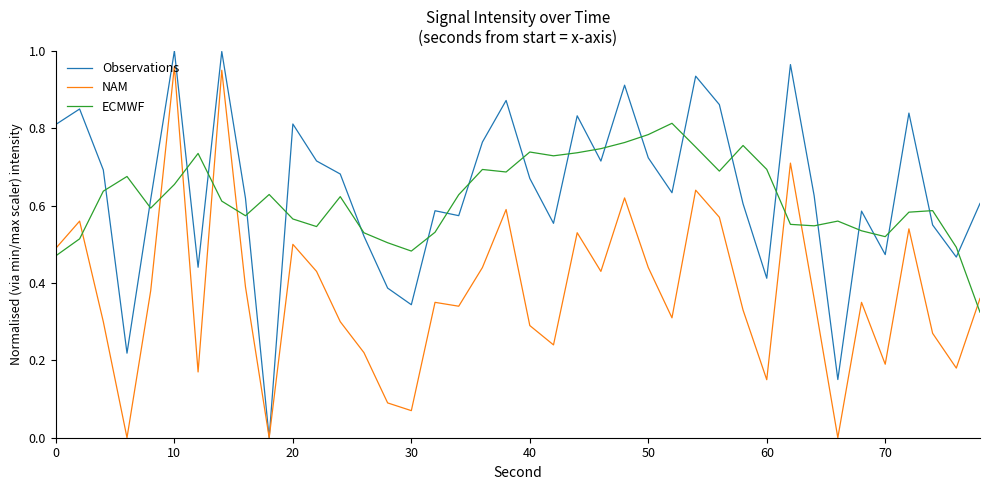

Does the chart have visible grid lines?

No